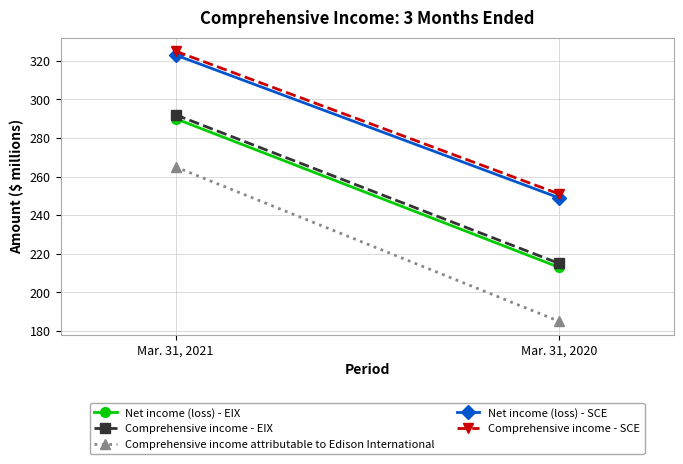

What is the value of the Net income (loss) - EIX point at the 2nd from the left?

213